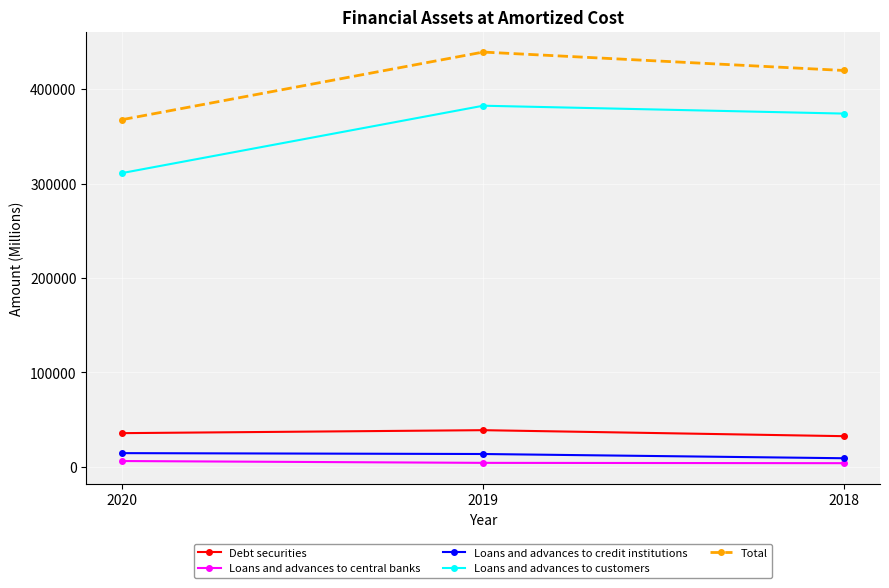

How many lines are shown in the chart?

5